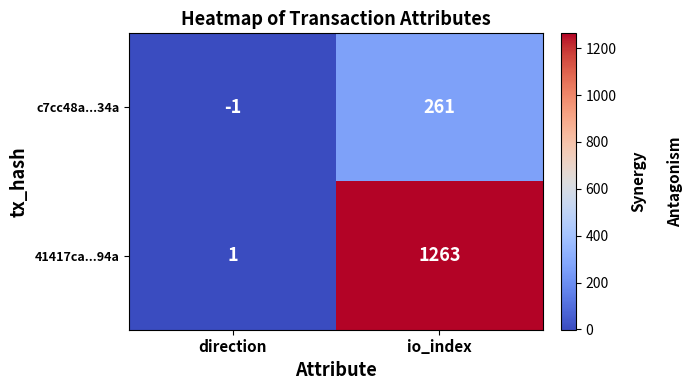

At which label is c7cc48a...34a closest to 130?

direction